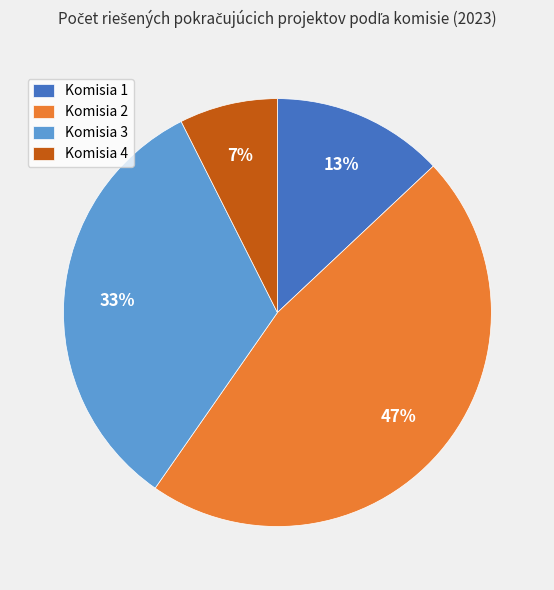

How many slices are in this pie chart?

4